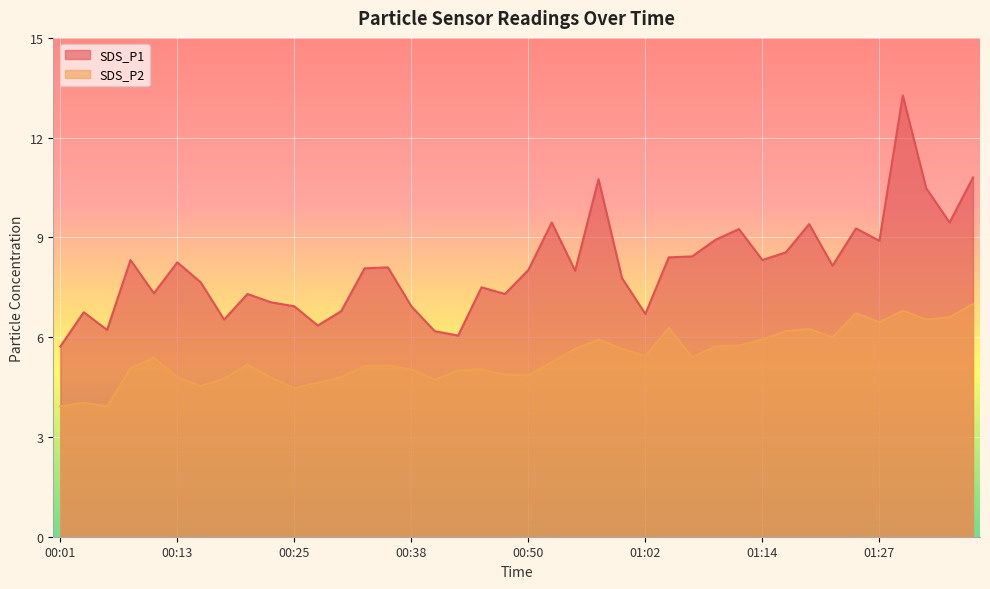

What is the lowest value of the SDS_P1 series?

5.7